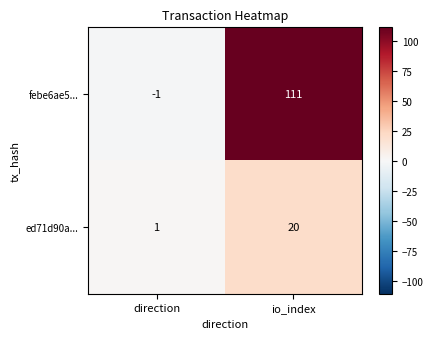

At which label is febe6ae5... closest to 55?

direction